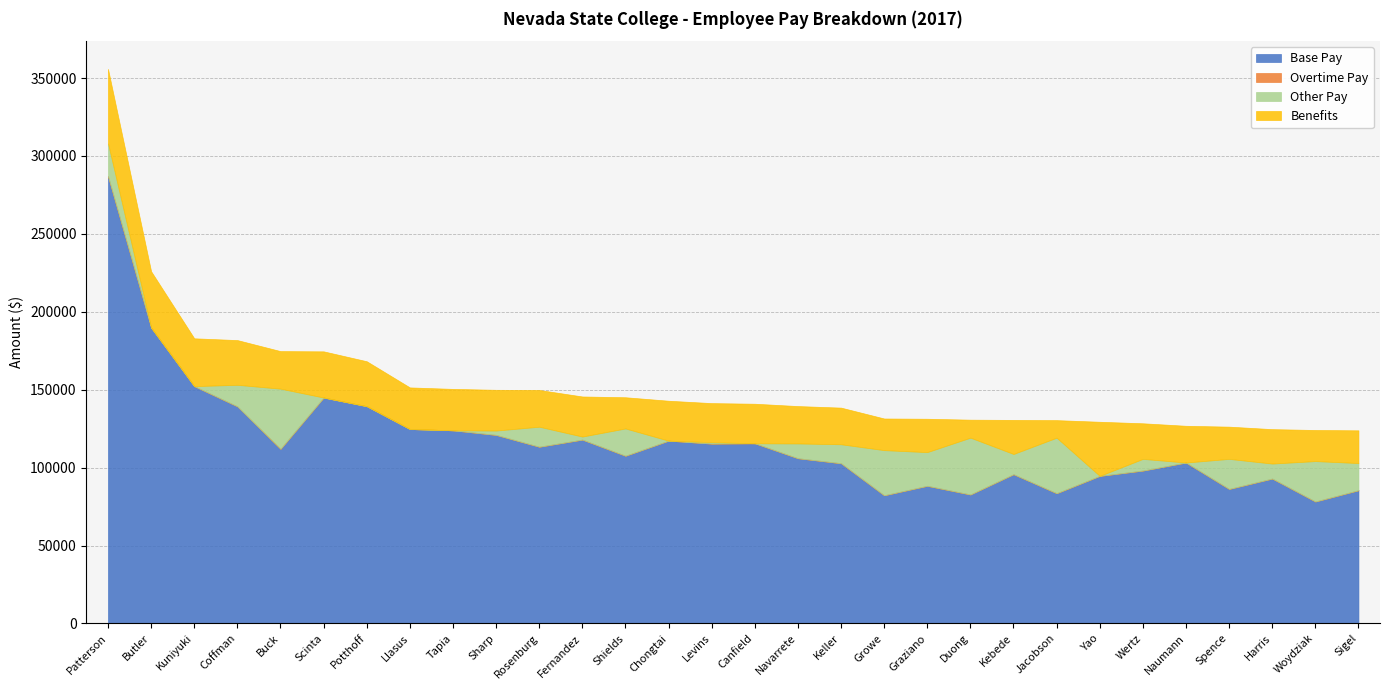

What is the label of the 10th point from the right?

Duong